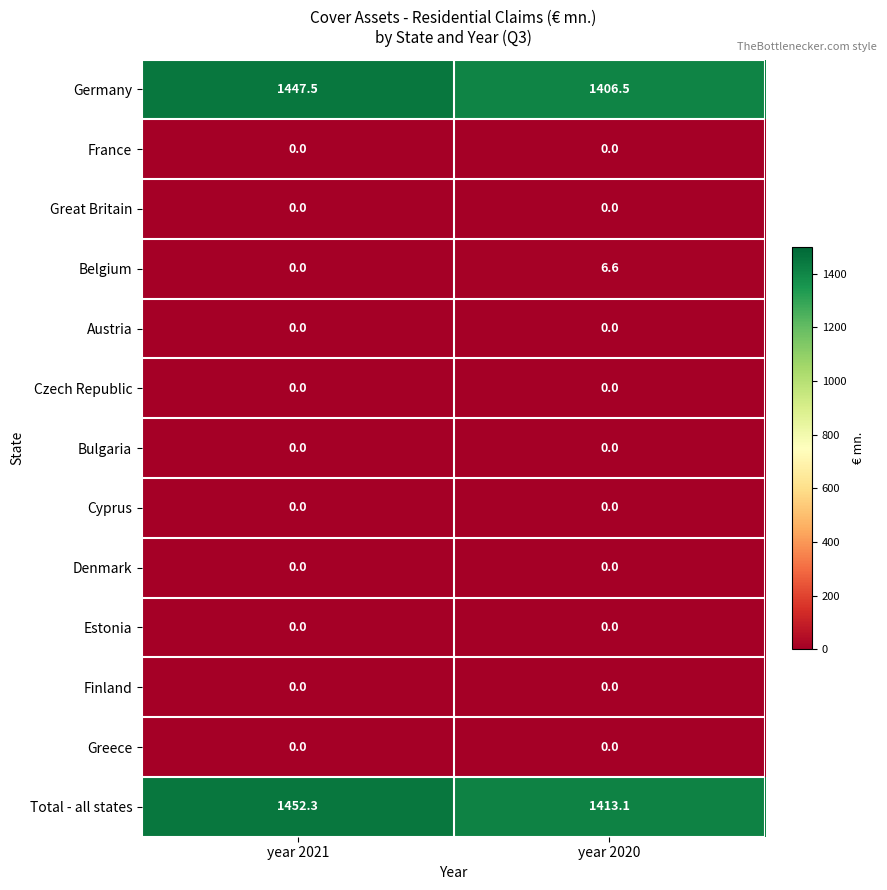

Reading right to left, extract all data points from this chart.

Germany: year 2020=1406.5	year 2021=1447.5
France: year 2020=0.0	year 2021=0.0
Great Britain: year 2020=0.0	year 2021=0.0
Belgium: year 2020=6.6	year 2021=0.0
Austria: year 2020=0.0	year 2021=0.0
Czech Republic: year 2020=0.0	year 2021=0.0
Bulgaria: year 2020=0.0	year 2021=0.0
Cyprus: year 2020=0.0	year 2021=0.0
Denmark: year 2020=0.0	year 2021=0.0
Estonia: year 2020=0.0	year 2021=0.0
Finland: year 2020=0.0	year 2021=0.0
Greece: year 2020=0.0	year 2021=0.0
Total - all states: year 2020=1413.1	year 2021=1452.3